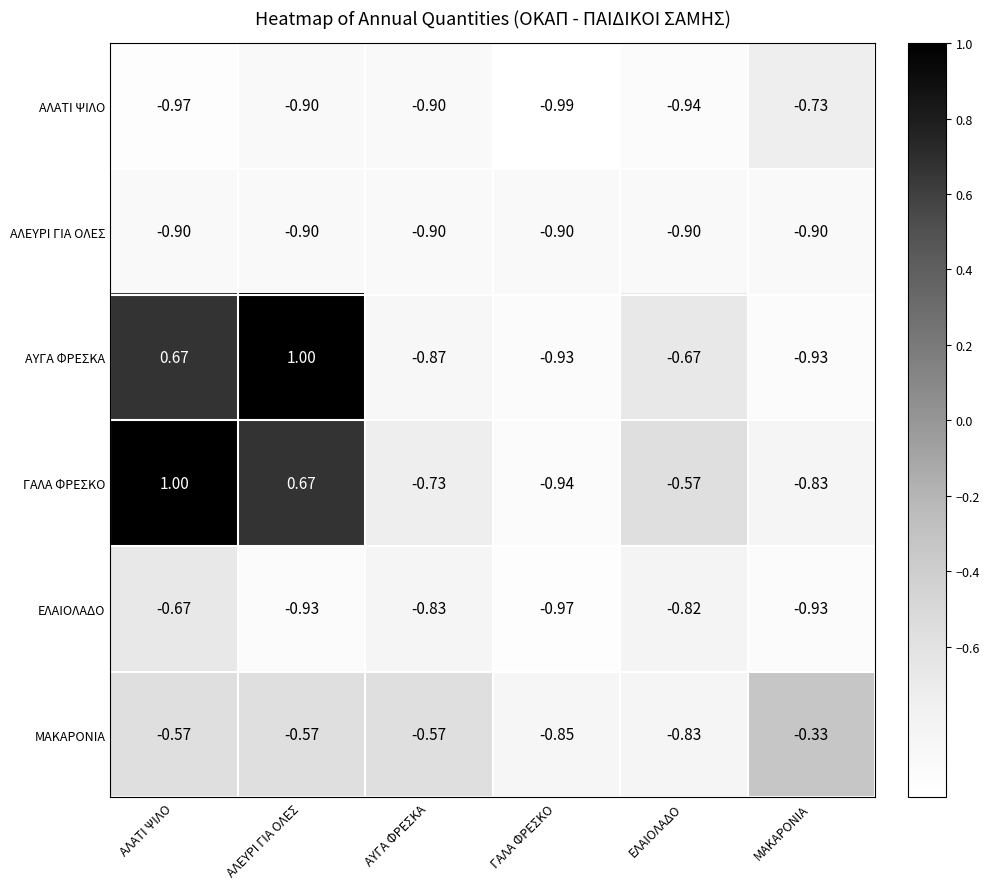

Where is ΑΛΑΤΙ ΨΙΛΟ nearest to the value 0?

ΜΑΚΑΡΟΝΙΑ